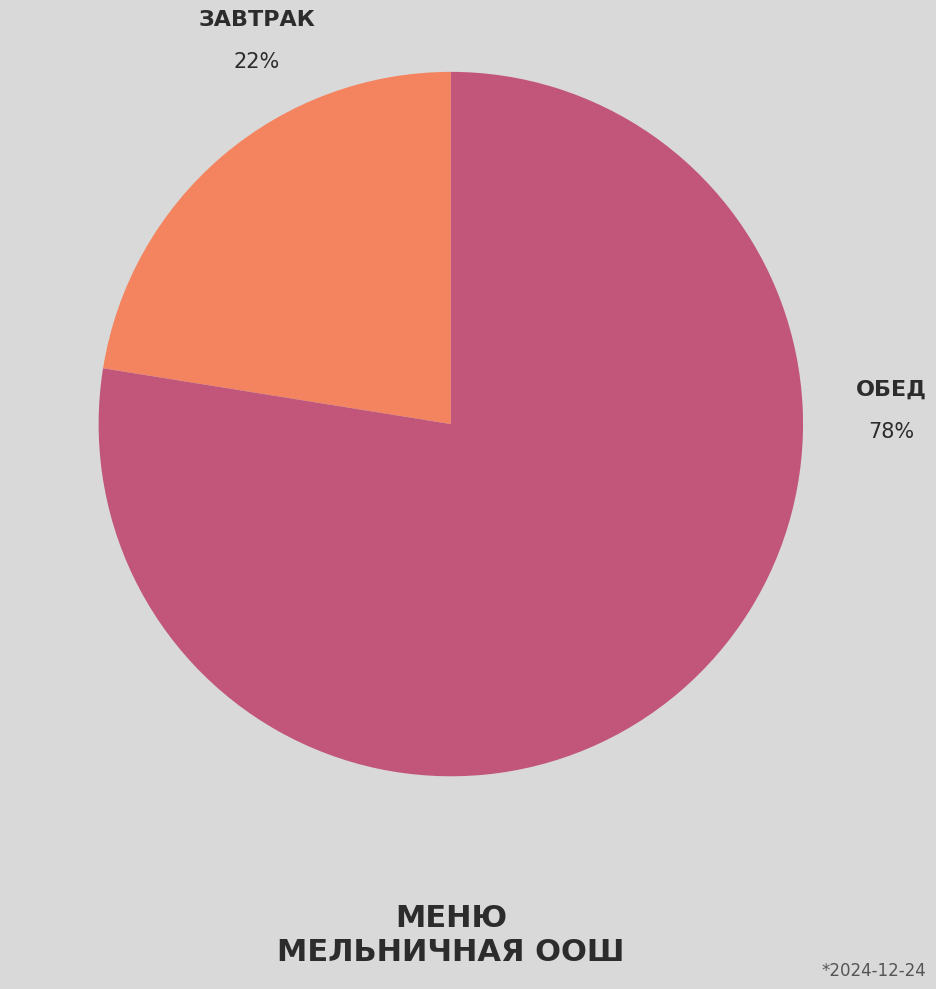

Is there any slice that represents more than half of the pie?

Yes